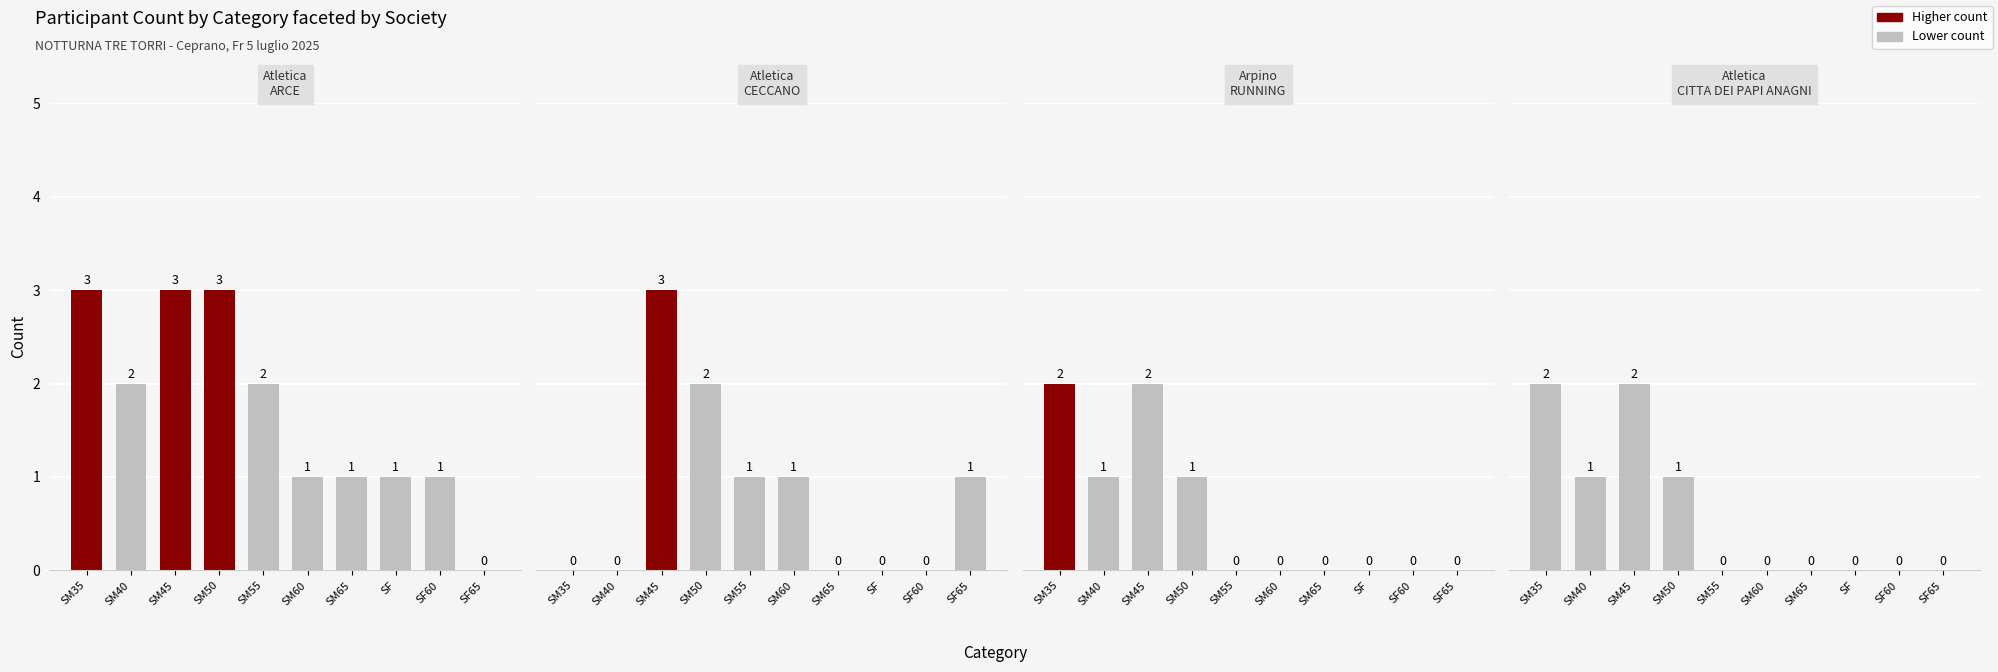

List the labels in order of ATLETICA ARCE value, largest first.

SM35, SM45, SM50, SM40, SM55, SM60, SM65, SF, SF60, SF65